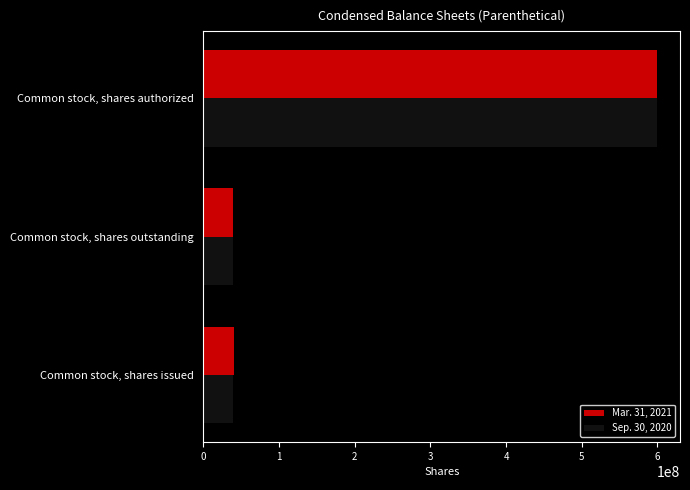

What is the difference between the maximum and minimum values in the Sep. 30, 2020 series?

561269850